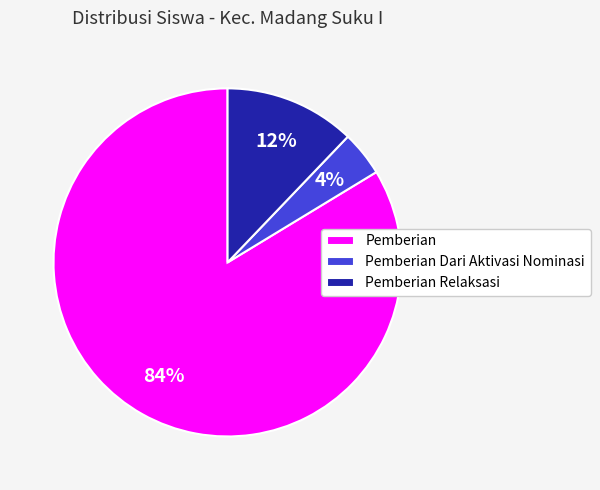

Which has a higher value, Pemberian Relaksasi or Pemberian Dari Aktivasi Nominasi?

Pemberian Relaksasi